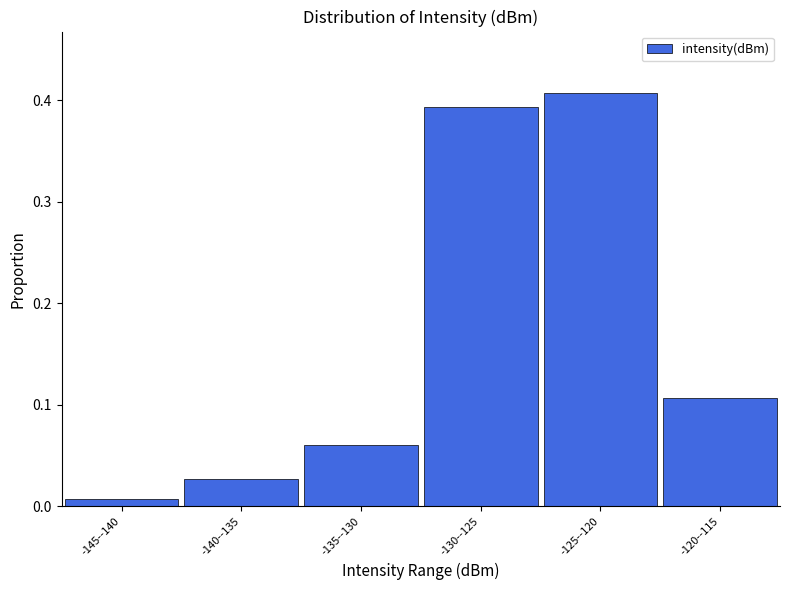

What is the label of the 5th bar from the left?

-125--120